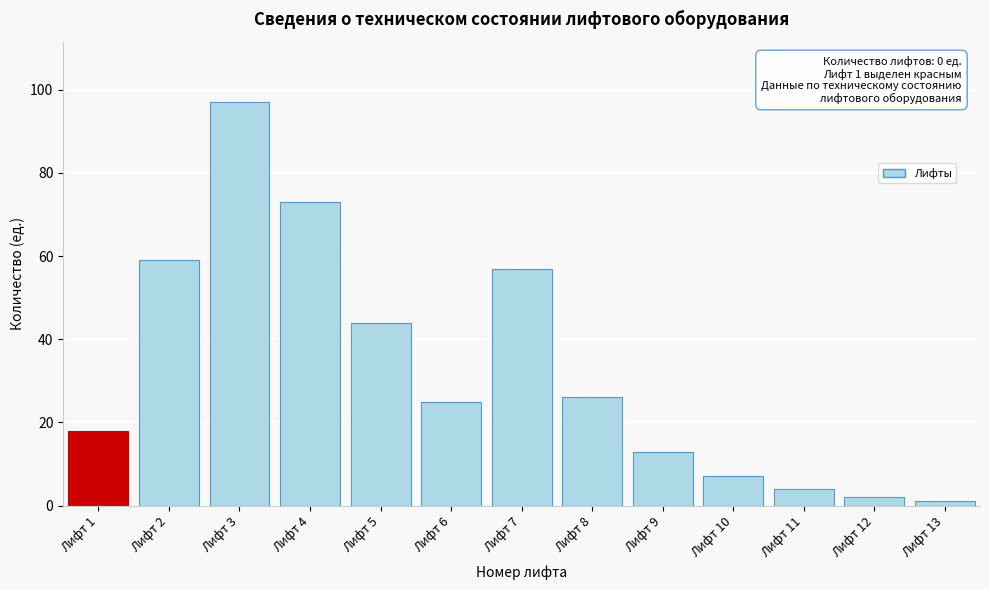

Reading left to right, list all the values displayed in this chart.

Лифт 1=18	Лифт 2=59	Лифт 3=97	Лифт 4=73	Лифт 5=44	Лифт 6=25	Лифт 7=57	Лифт 8=26	Лифт 9=13	Лифт 10=7	Лифт 11=4	Лифт 12=2	Лифт 13=1